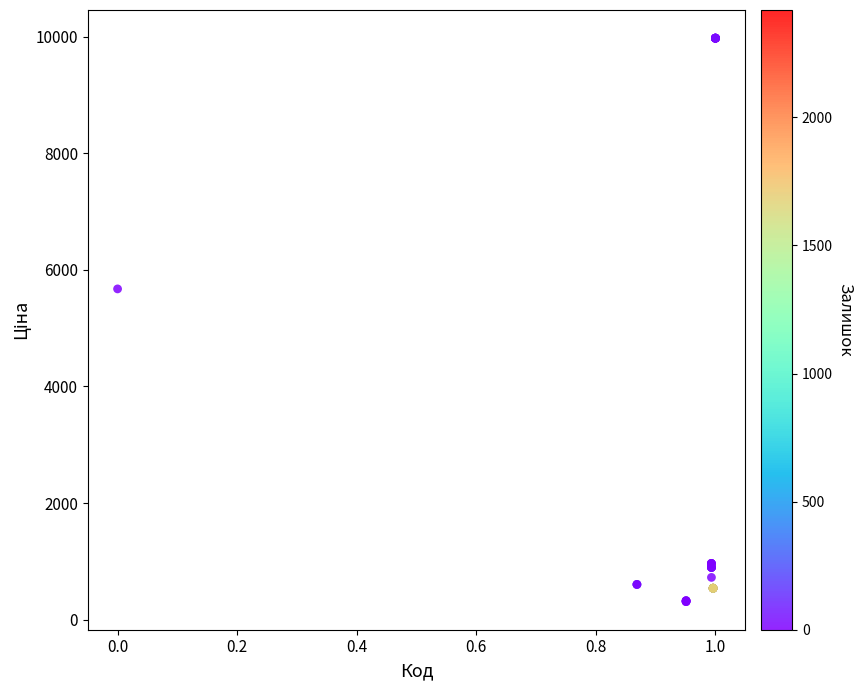

What Y value in the scatter plot is closest to 5142?

5673.8